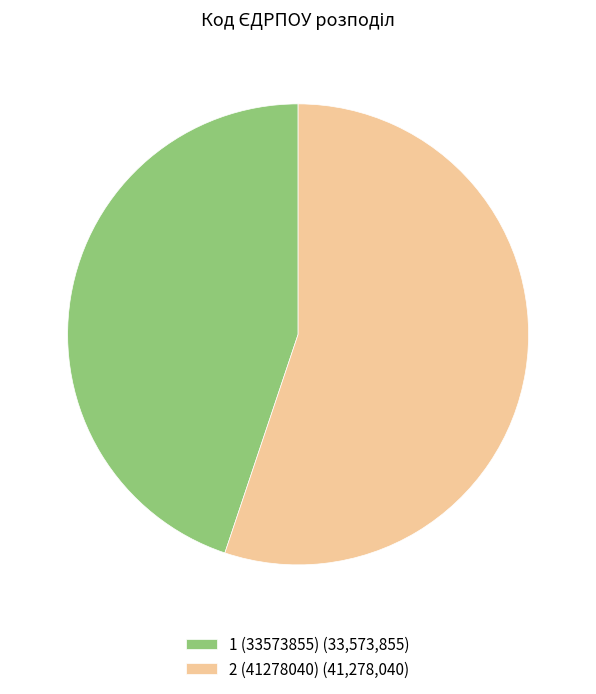

Does 2 (41278040) represent more than half of the total?

Yes